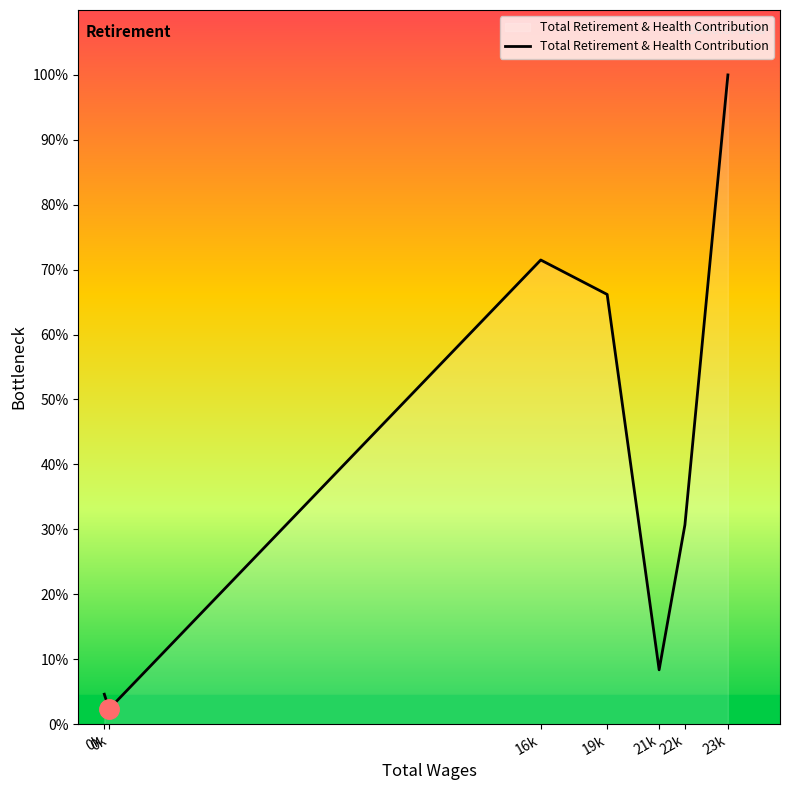

Rank the categories by value from lowest to highest.

180.0, 0.0, 21300.0, 22290.0, 19305.0, 16755.0, 23940.0